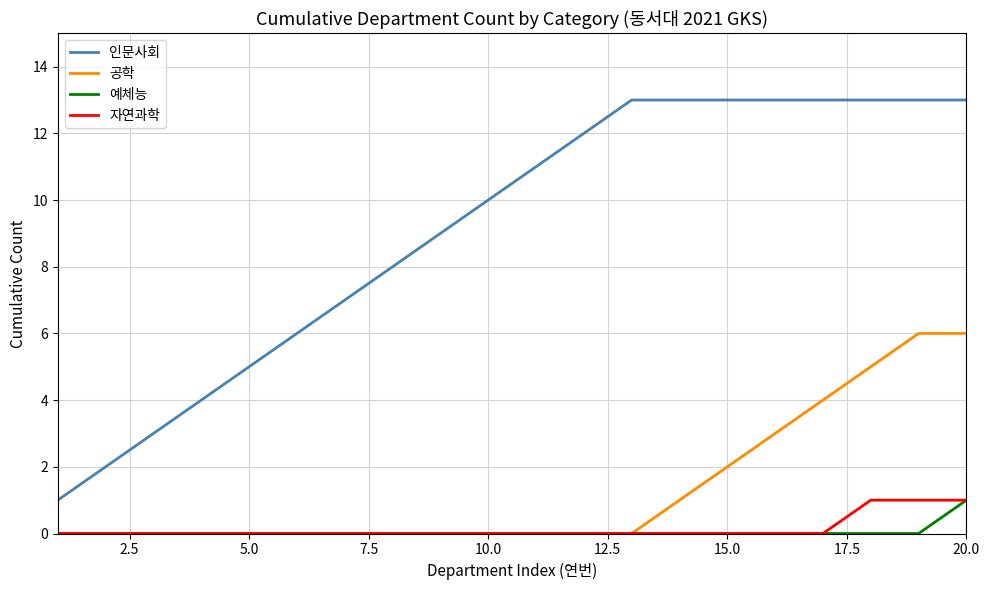

True or false: 공학 and 인문사회 cross at least once.

False